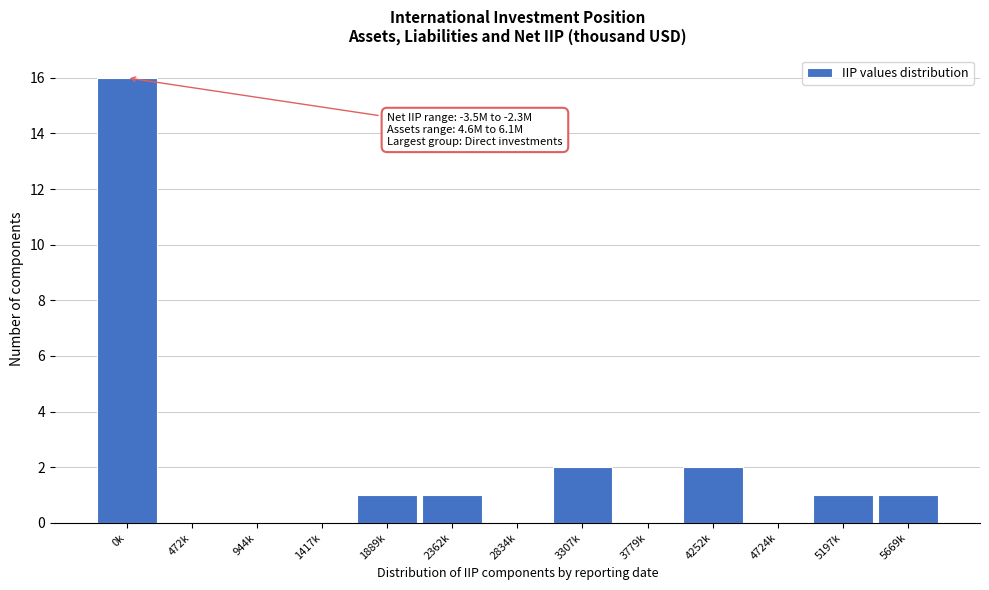

Reading left to right, what are all the values shown in this chart?

0k=16	472k=0	944k=0	1417k=0	1889k=1	2362k=1	2834k=0	3307k=2	3779k=0	4252k=2	4724k=0	5197k=1	5669k=1